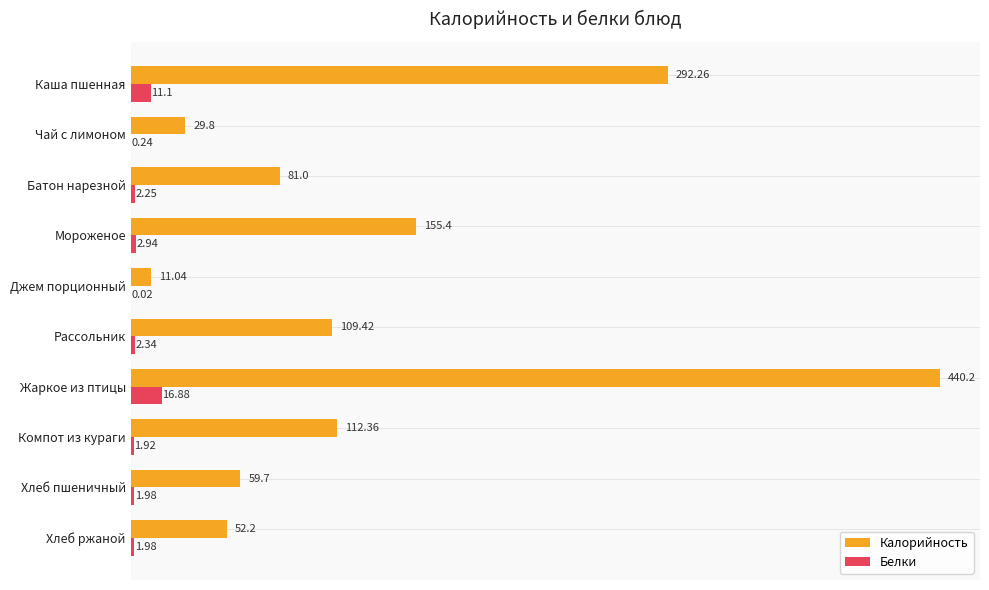

What is the average value of the Белки series?

4.2